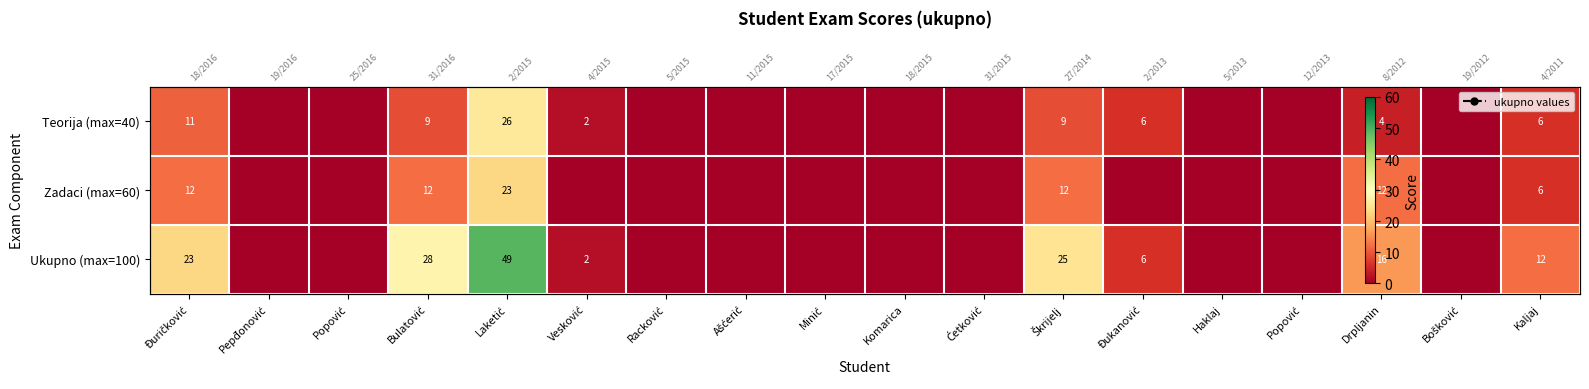

Rank the series at Škrijelj from lowest to highest value.

Teorija (max=40), Zadaci (max=60), Ukupno (max=100)